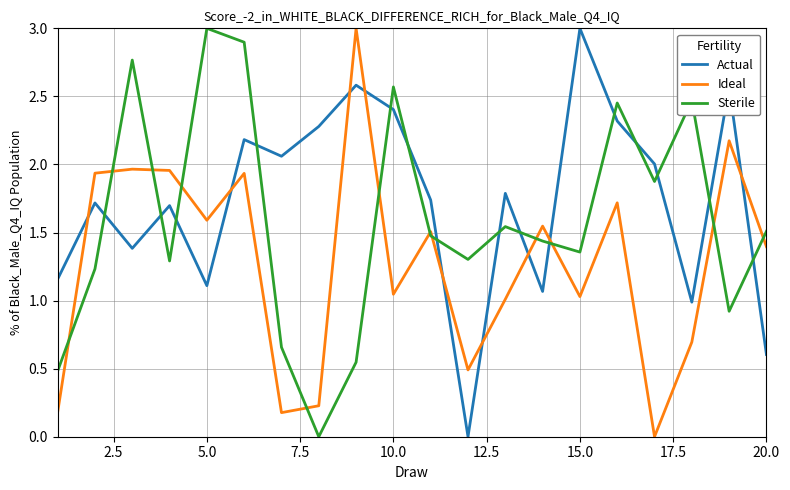

How many interior local peaks does the Actual series have?

7